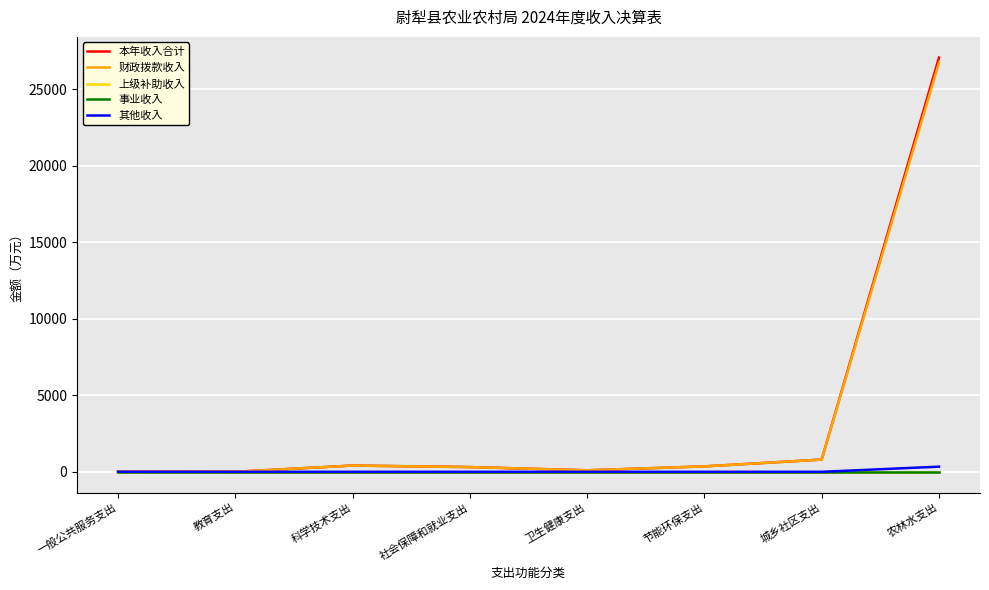

What is the label of the 5th point from the left?

卫生健康支出